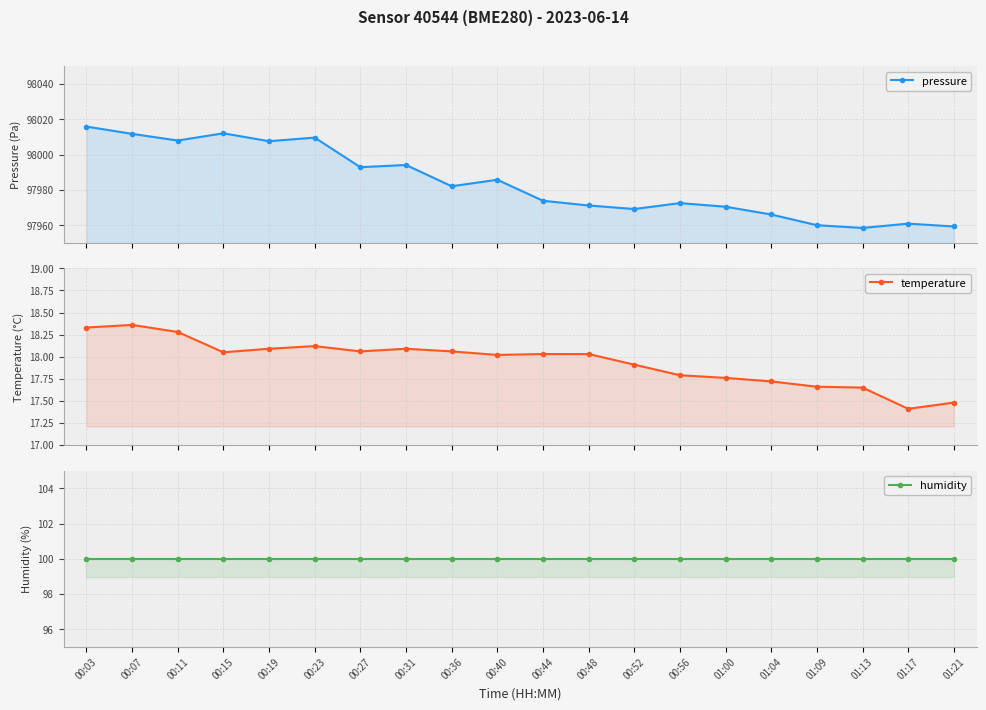

Rank the categories by temperature value from lowest to highest.

01:17, 01:21, 01:13, 01:09, 01:04, 01:00, 00:56, 00:52, 00:40, 00:44, 00:48, 00:15, 00:27, 00:36, 00:19, 00:31, 00:23, 00:11, 00:03, 00:07